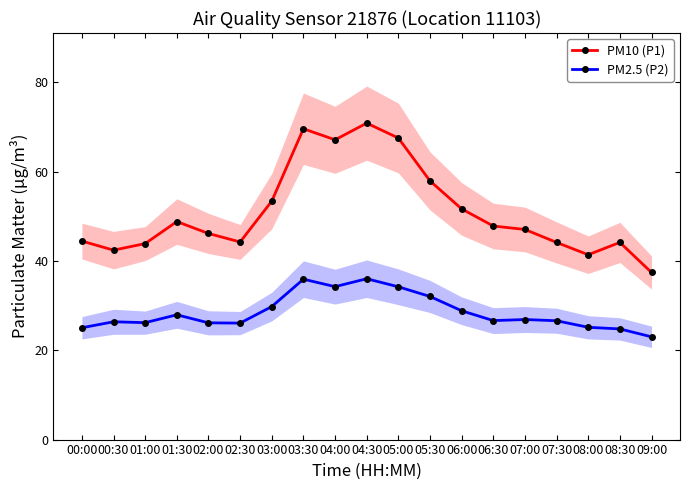

List the series in order of their overall mean, lowest first.

PM2.5 (P2), PM10 (P1)